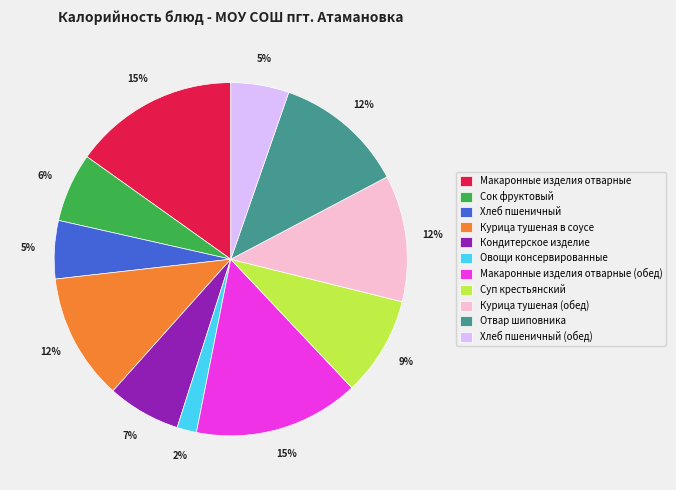

Between Суп крестьянский and Макаронные изделия отварные, which is larger?

Макаронные изделия отварные